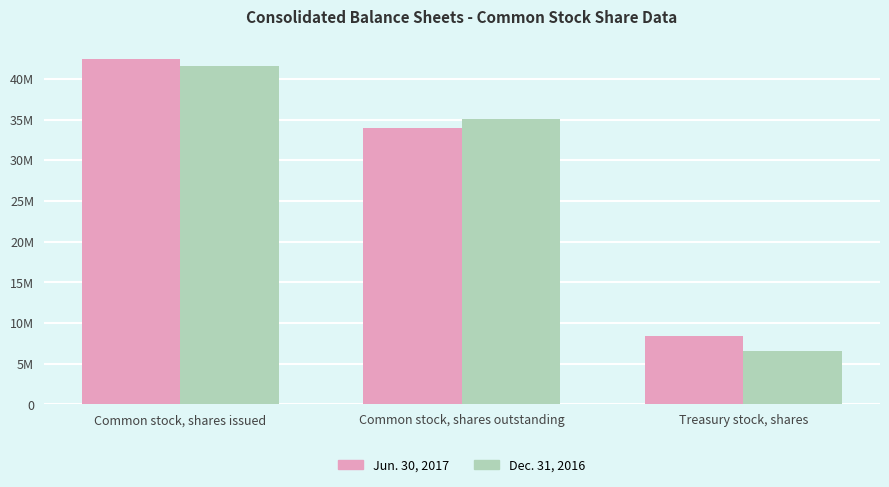

Are the bars horizontal?

No